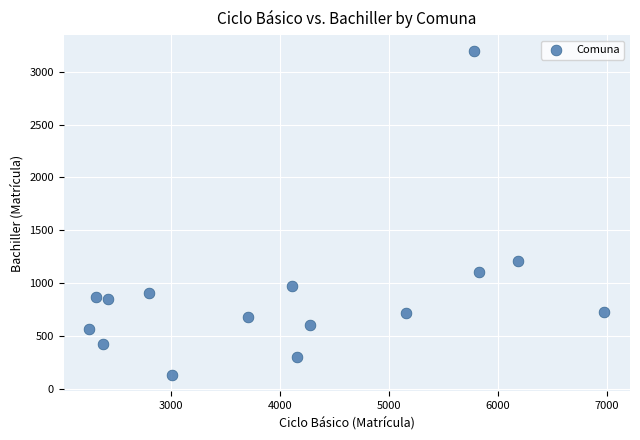

What Y value in the scatter plot is closest to 1662?

1213